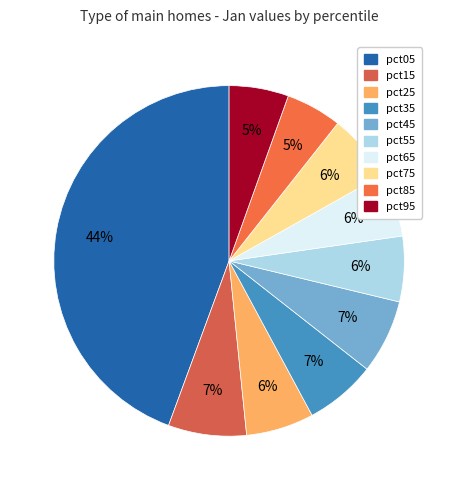

Is there any slice that represents more than half of the pie?

No